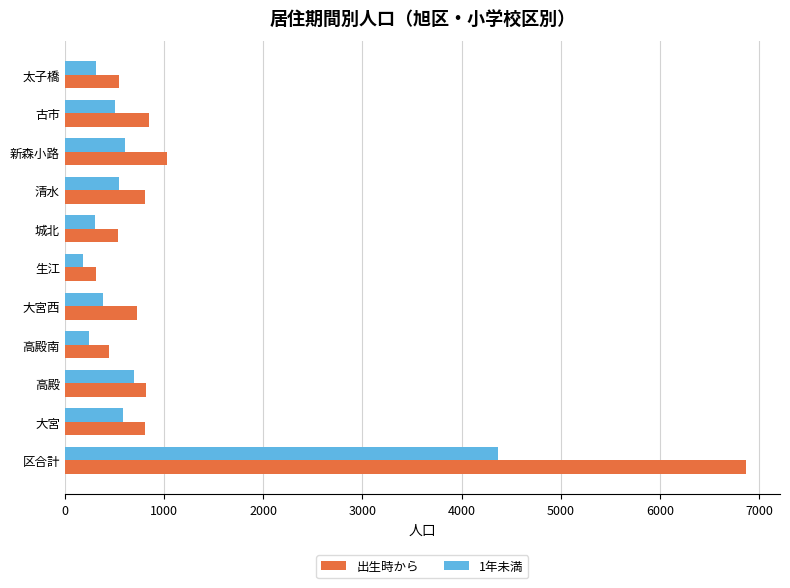

Is the value of 1年未満 at 清水 greater than the value of 出生時から at 生江?

Yes